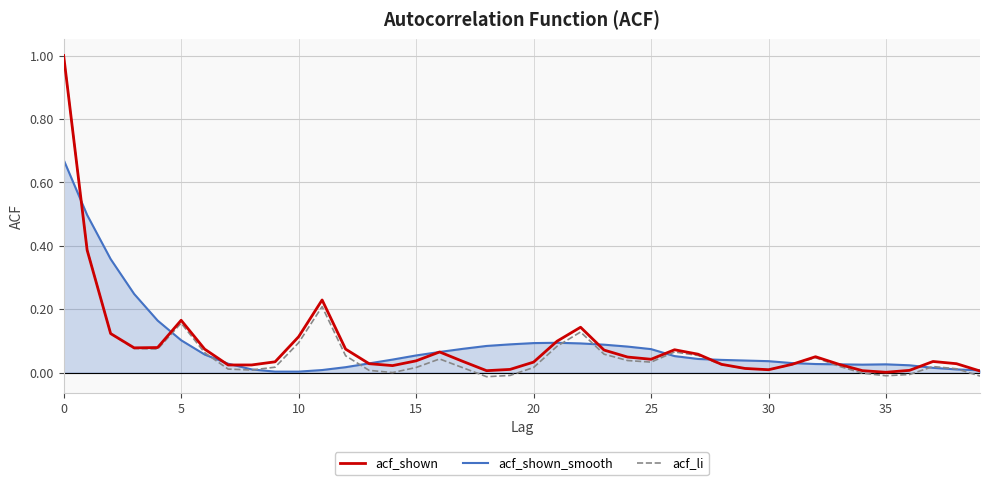

Which series has the largest range (max minus min)?

acf_li